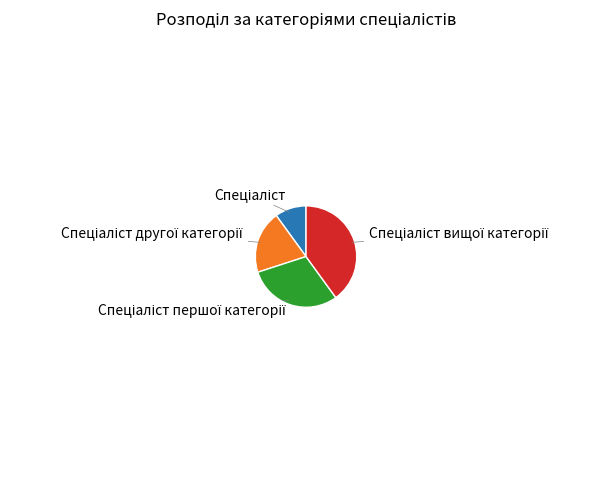

Is there any slice that represents more than half of the pie?

No